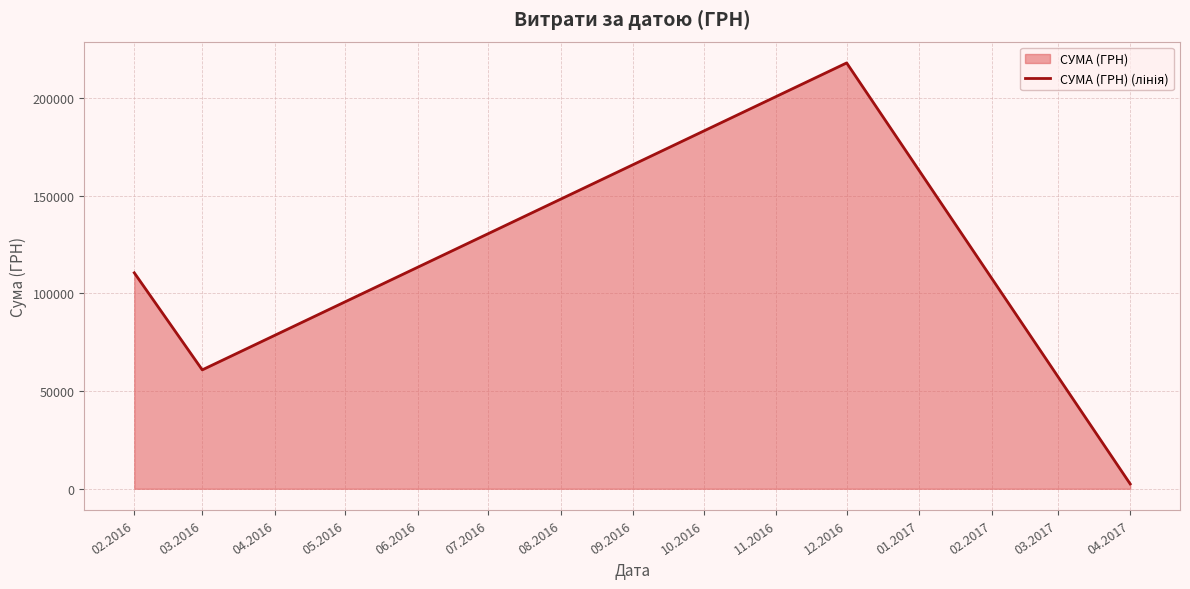

What is the approximate value at 03.2016?

60877.0